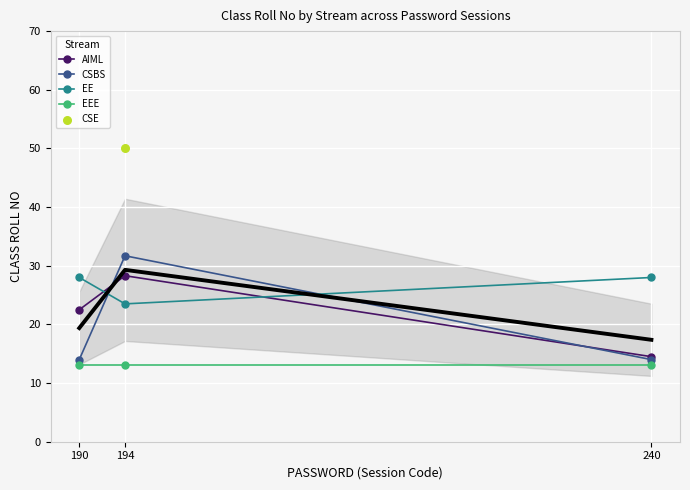

At how many categories does at least one series exceed 29?

1